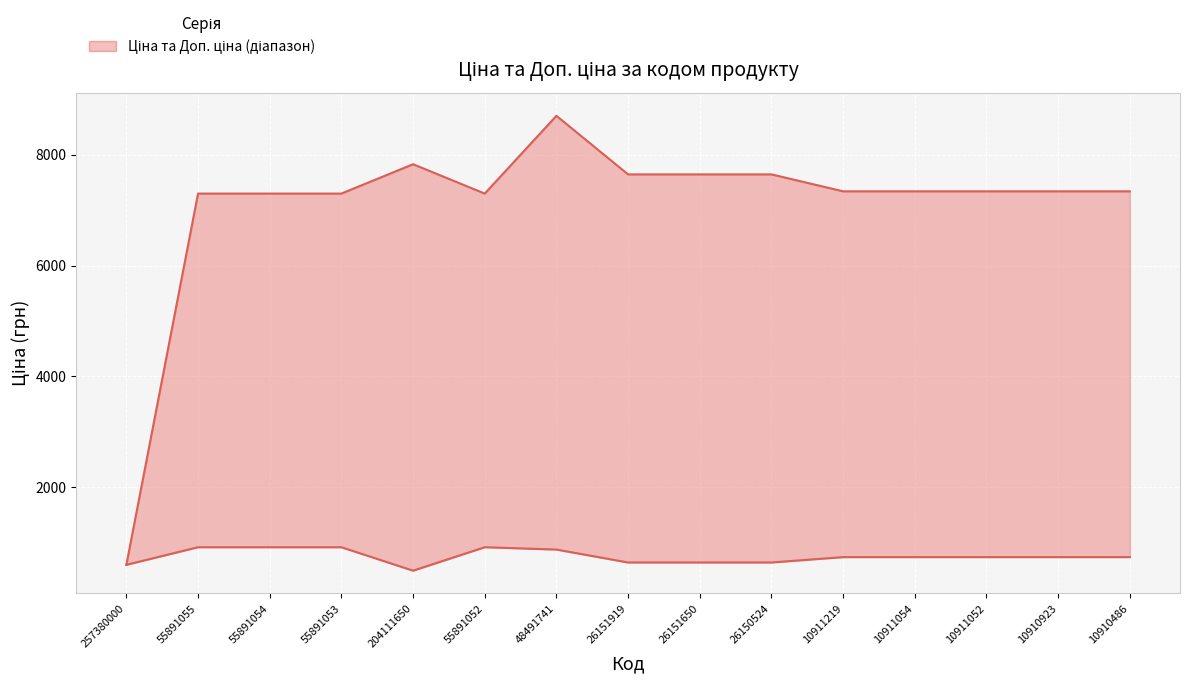

Which label corresponds to the largest value in the chart?

48491741